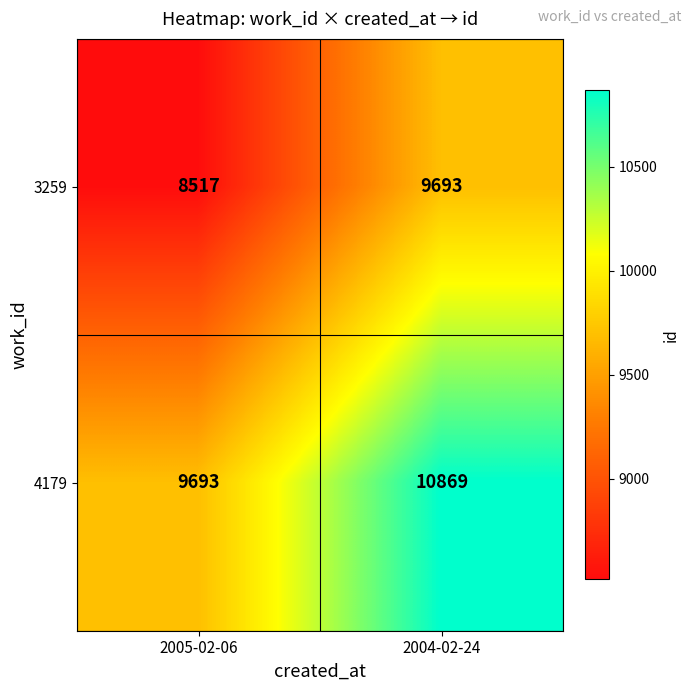

At how many categories does at least one series exceed 10741?

1